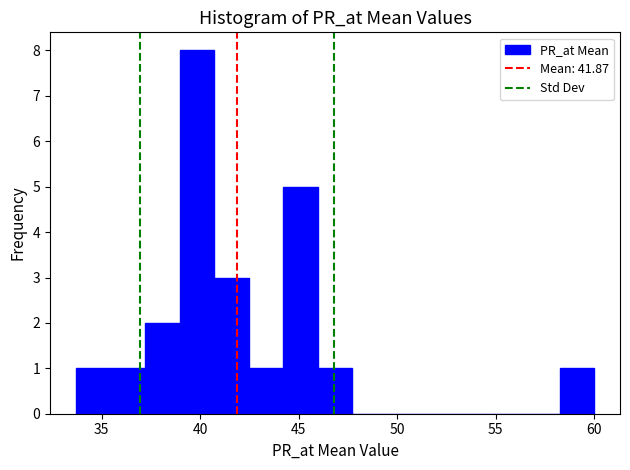

Read against the x-axis, roughly where is the centre of the tallest bar?

40.0